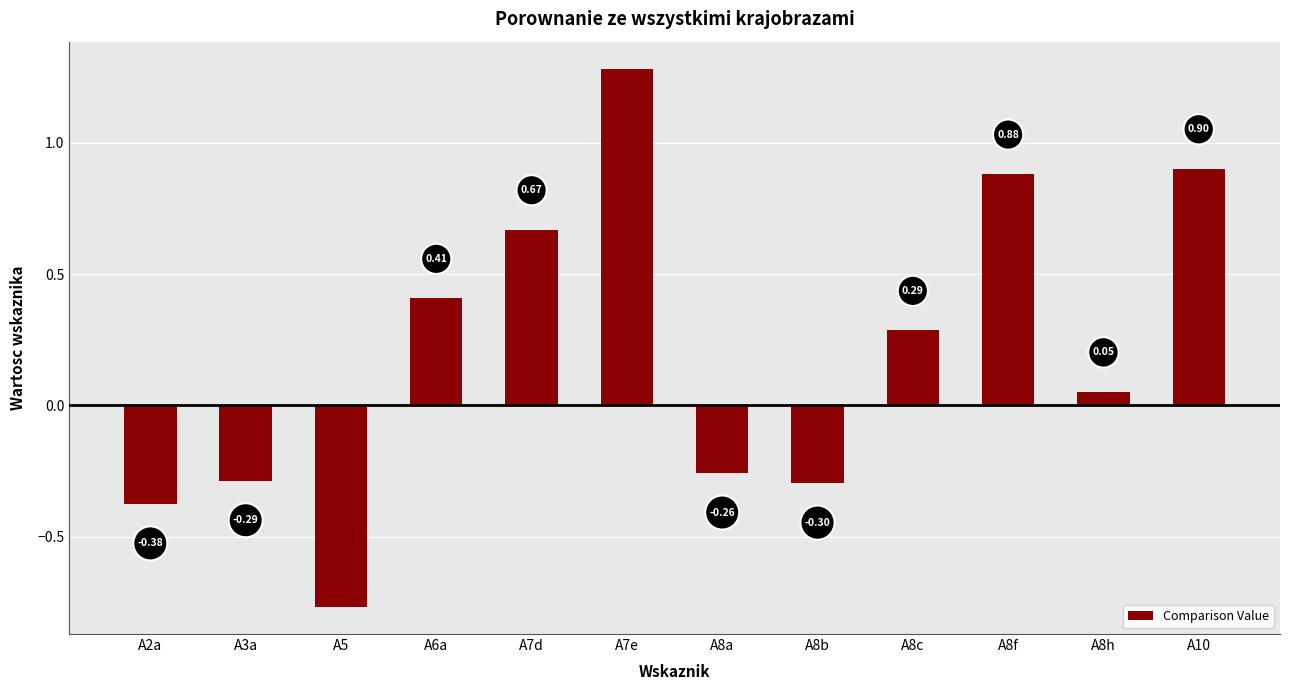

What is the change in value from A5 to A8c?

+1.1